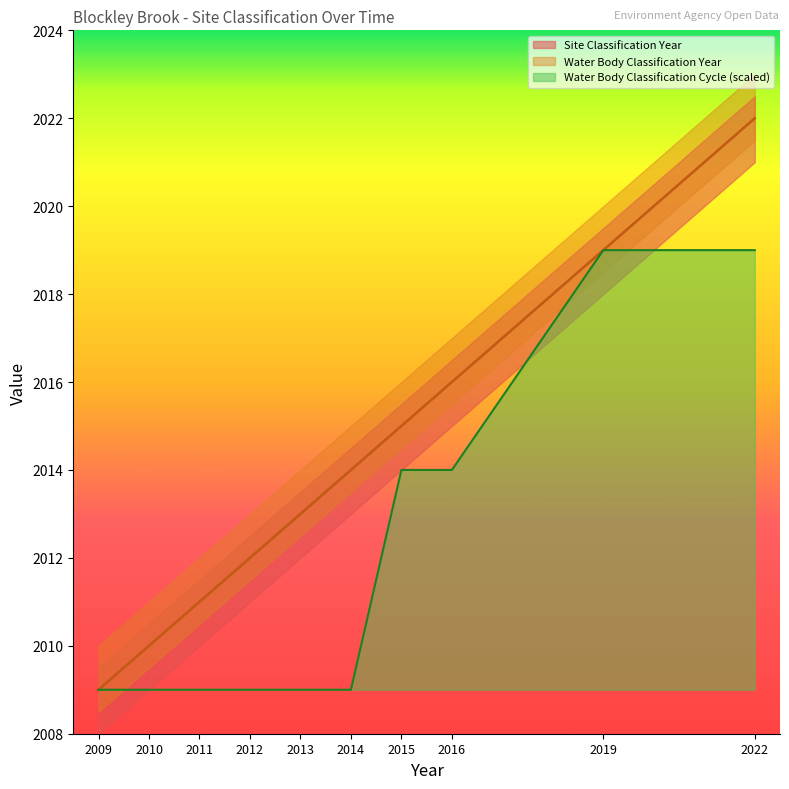

Reading left to right, extract all data points from this chart.

Site Classification Year: 2009	2010	2011	2012	2013	2014	2015	2016	2019	2022
Water Body Classification Year: 2009	2010	2011	2012	2013	2014	2015	2016	2019	2022
Water Body Classification Cycle: 2009	2009	2009	2009	2009	2009	2014	2014	2019	2019